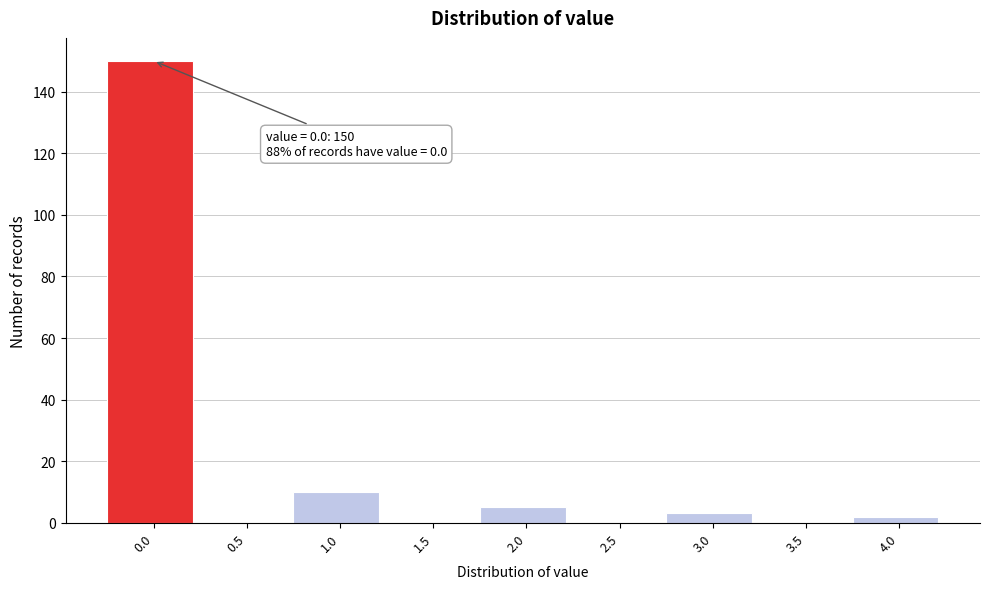

Over which range of the x-axis is the bar tallest?

-0.25 to 0.25